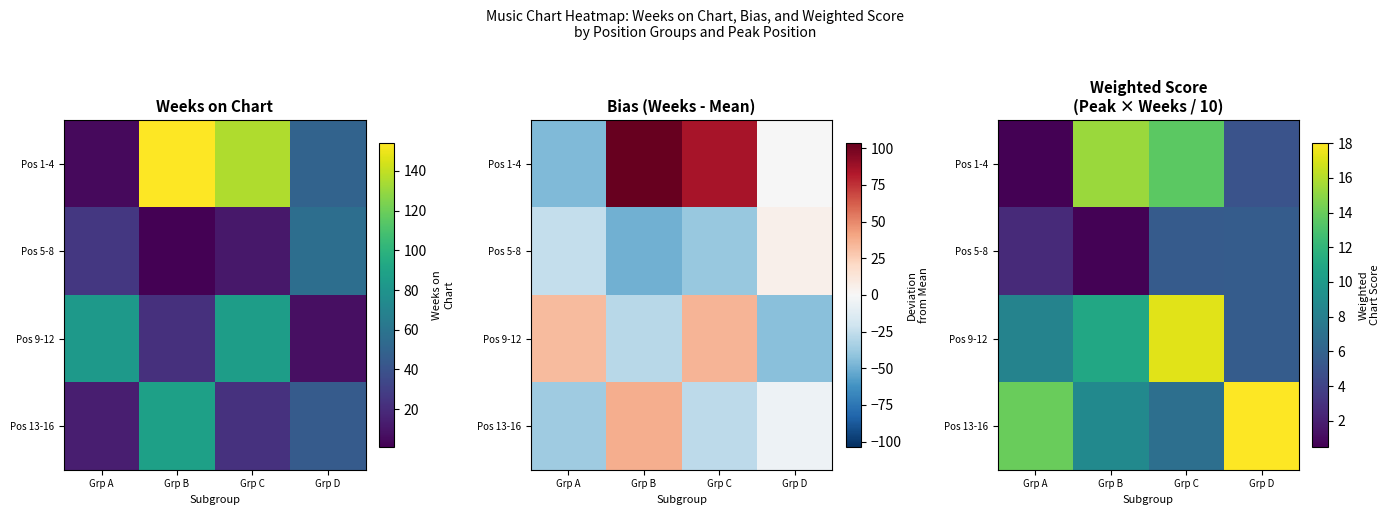

What is the minimum value for Pos 1-4?

0.5